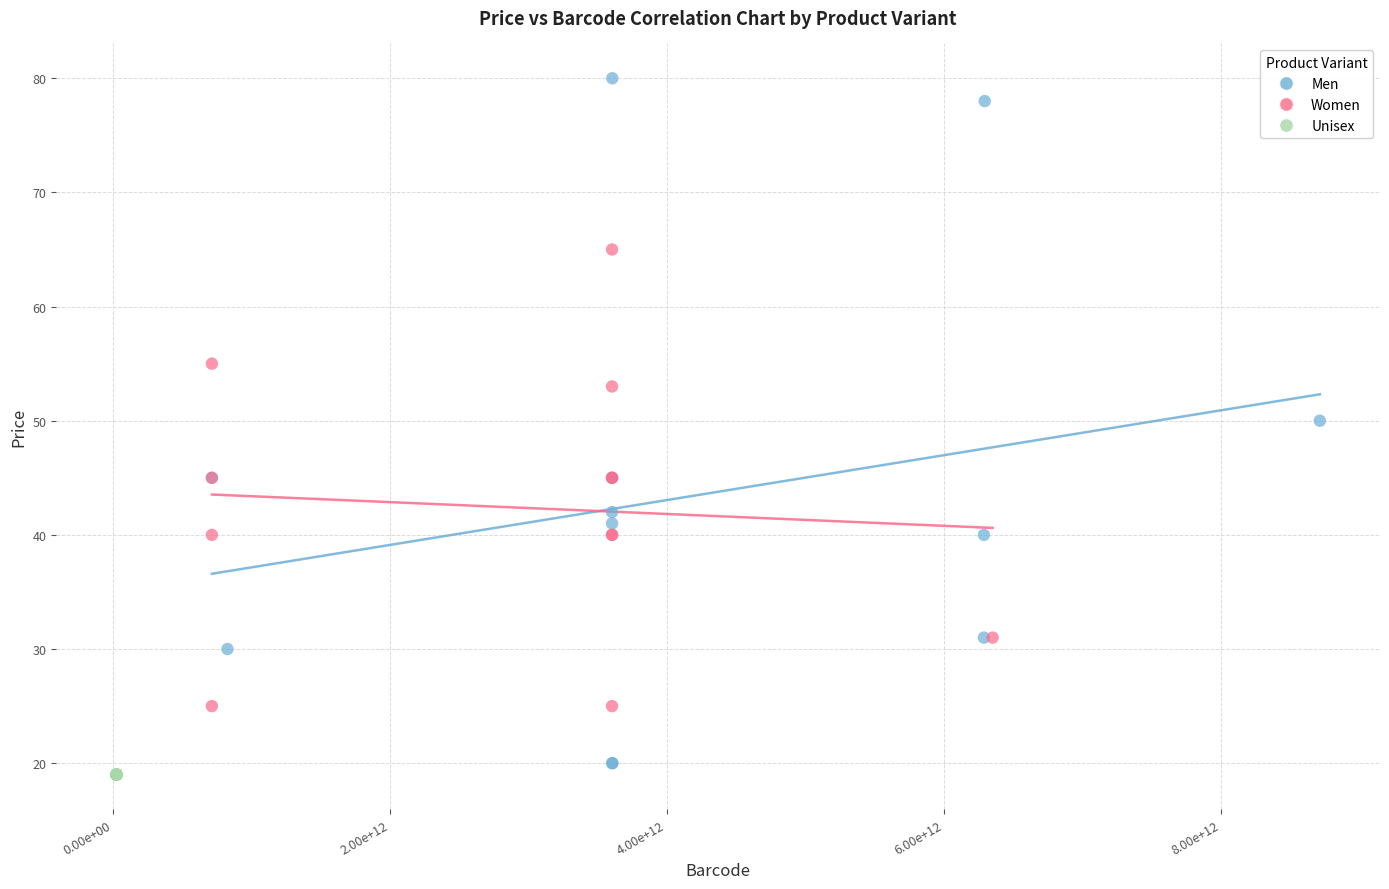

What are all the series names shown in the legend?

Men, Women, Unisex